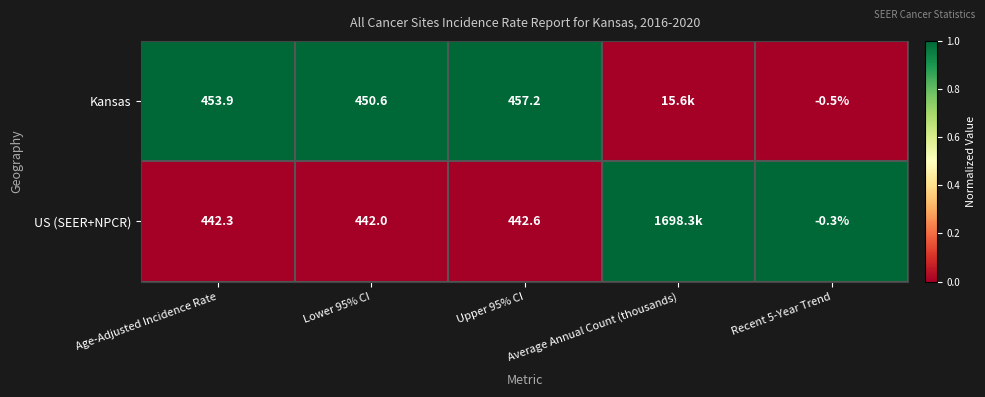

Is it true that US (SEER+NPCR) equals 153.6 at Age-Adjusted Incidence Rate?

False